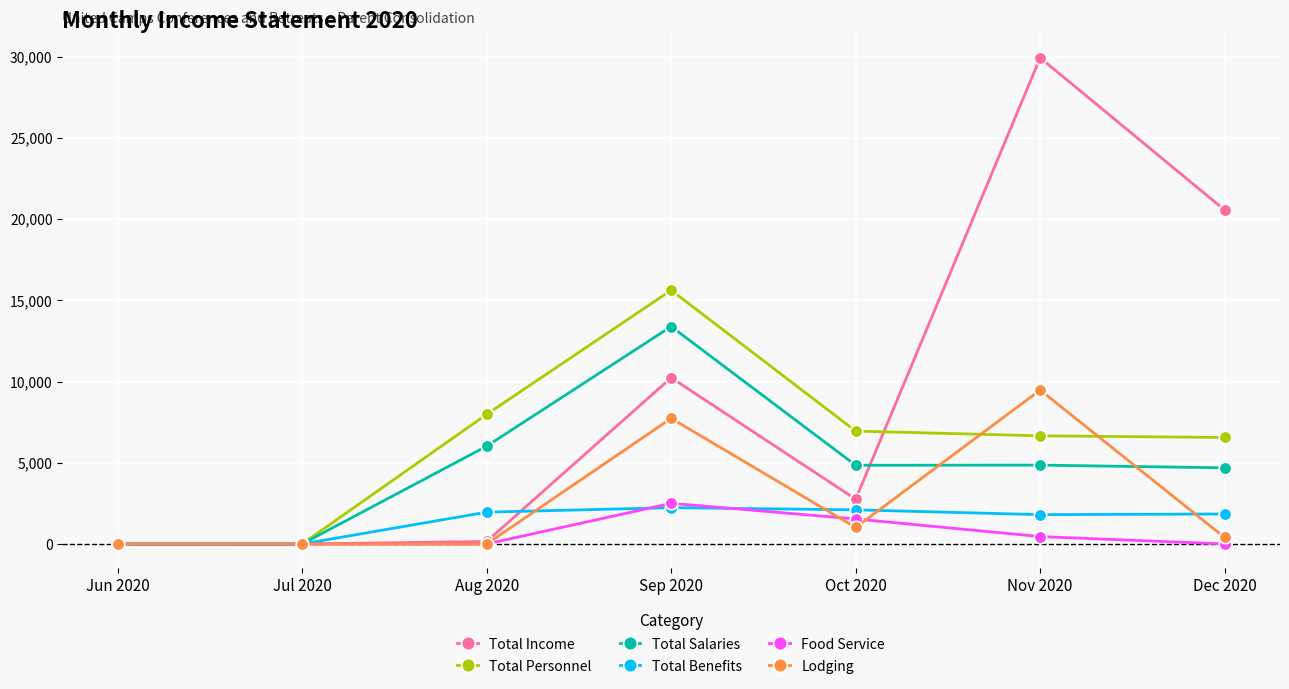

Between Jul 2020 and Sep 2020, which series saw the biggest shift?

Total Personnel